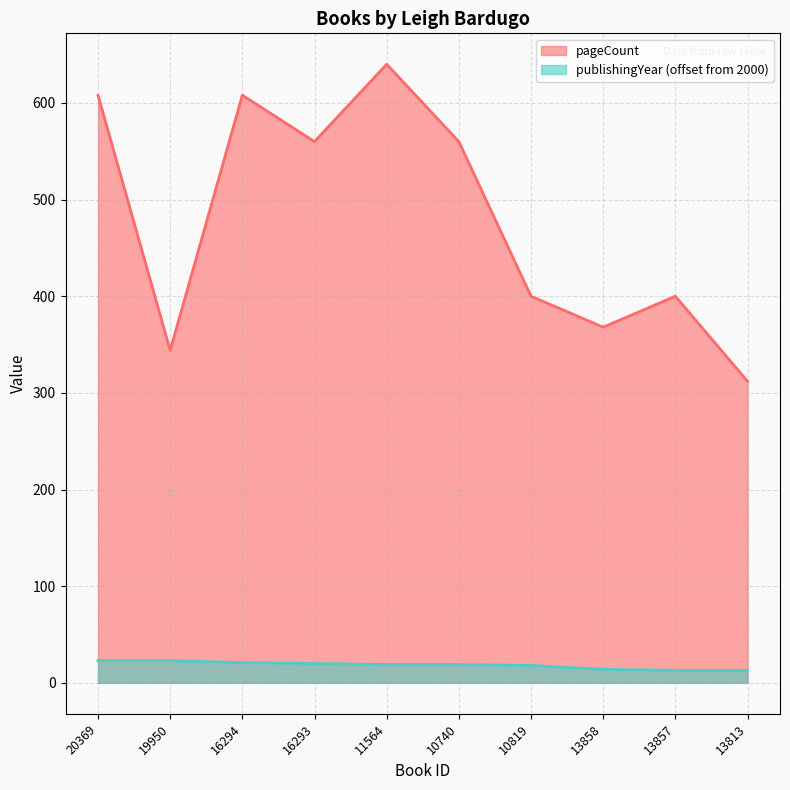

What is the smallest value displayed?

13